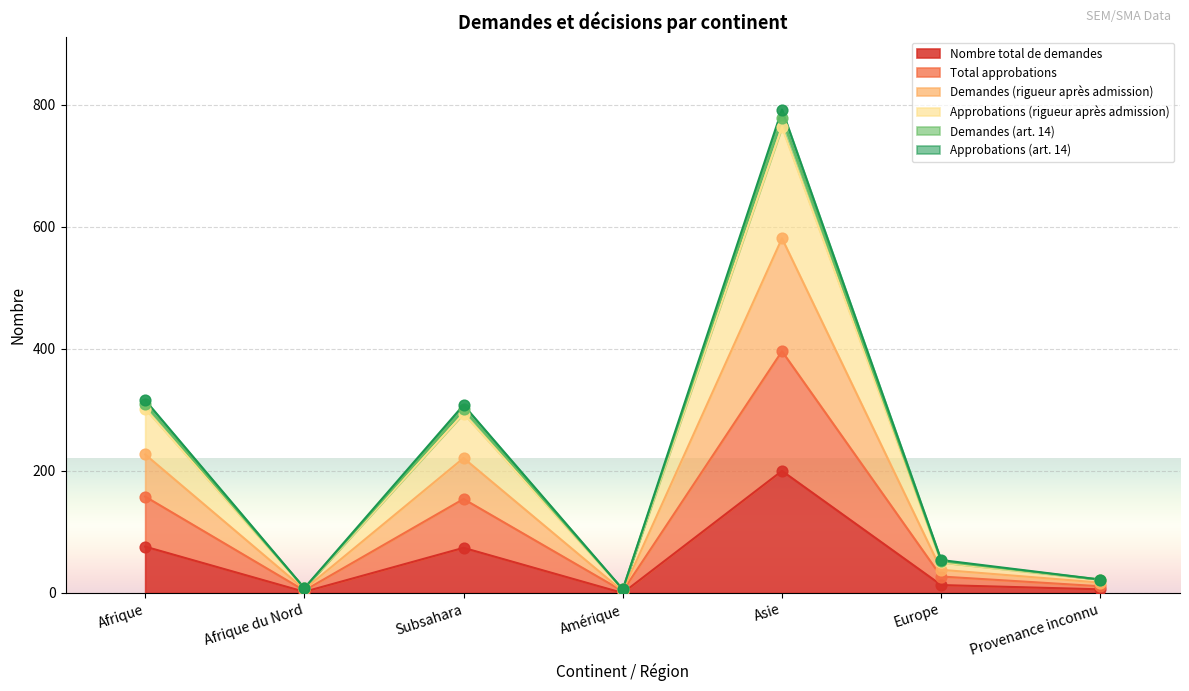

At which label is Nombre total de demandes closest to 100?

Afrique